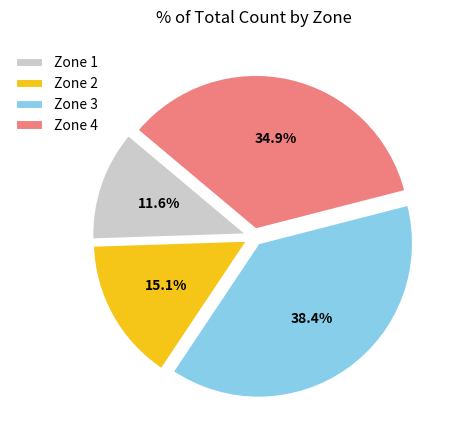

Which slice is the smallest?

Zone 1